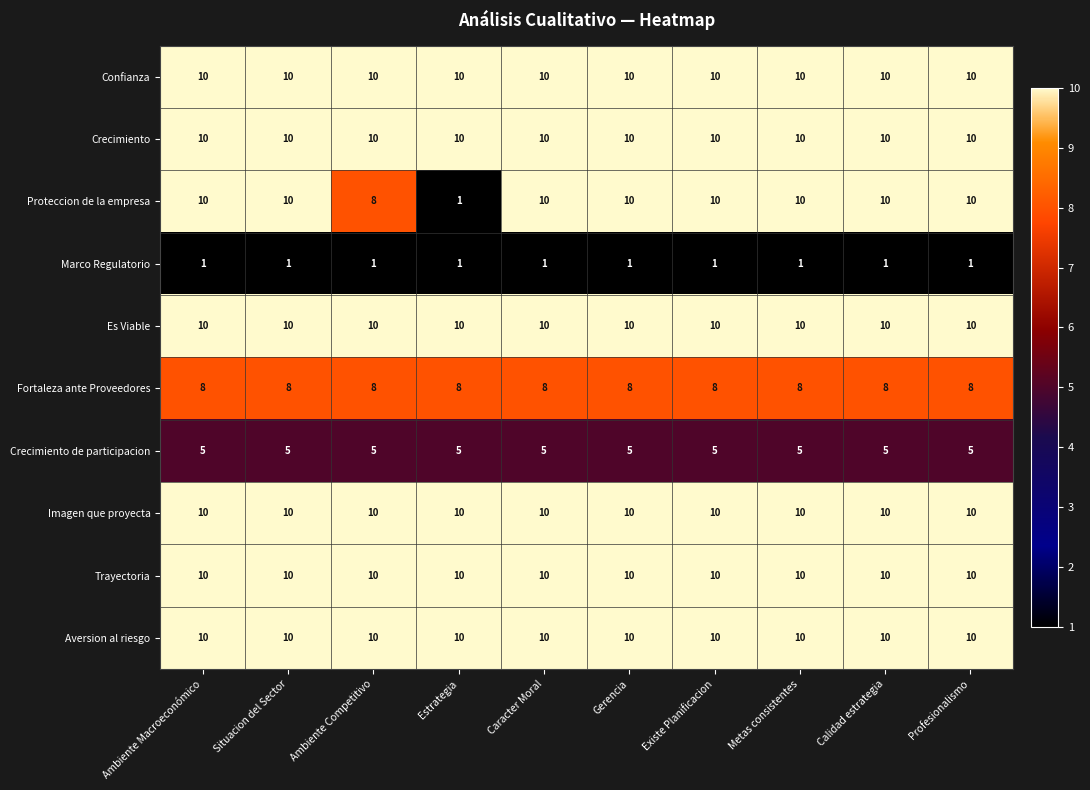

What is the lowest value of the Confianza series?

10